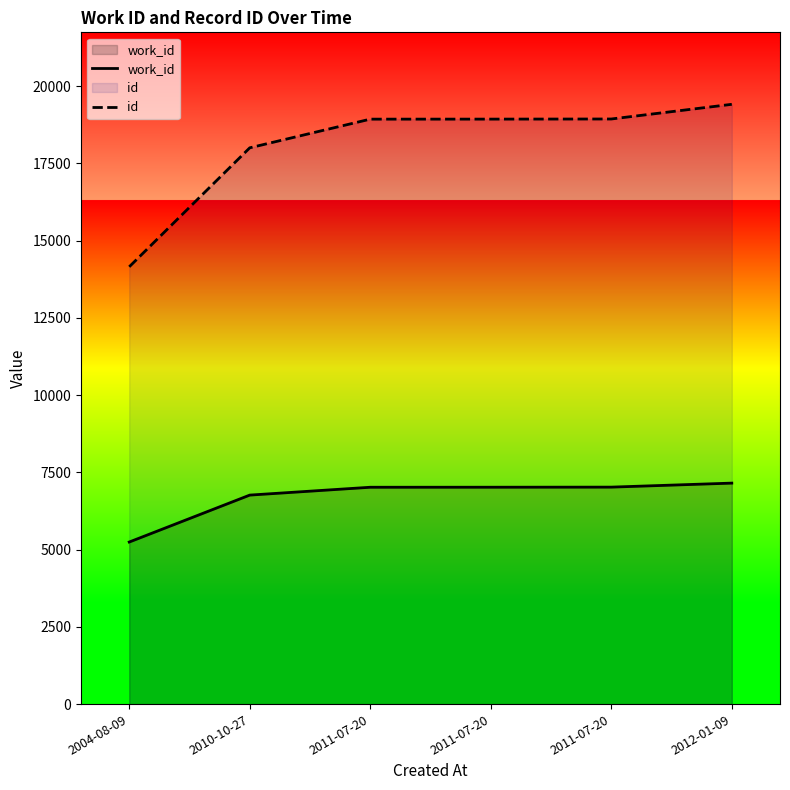

Reading left to right, transcribe all the data shown in this chart.

work_id: 2004-08-09=5247	2010-10-27=6766	2011-07-20=7020	2011-07-20=7021	2011-07-20=7024	2012-01-09=7154
id: 2004-08-09=14155	2010-10-27=18006	2011-07-20=18934	2011-07-20=18935	2011-07-20=18939	2012-01-09=19414